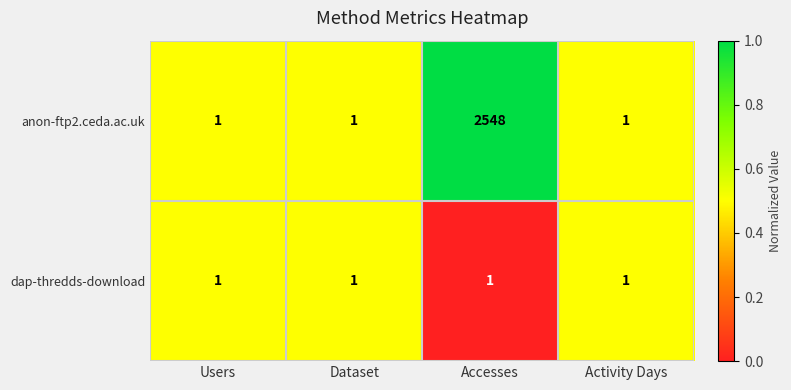

What is the spread (max minus min) of values at Accesses?

2547